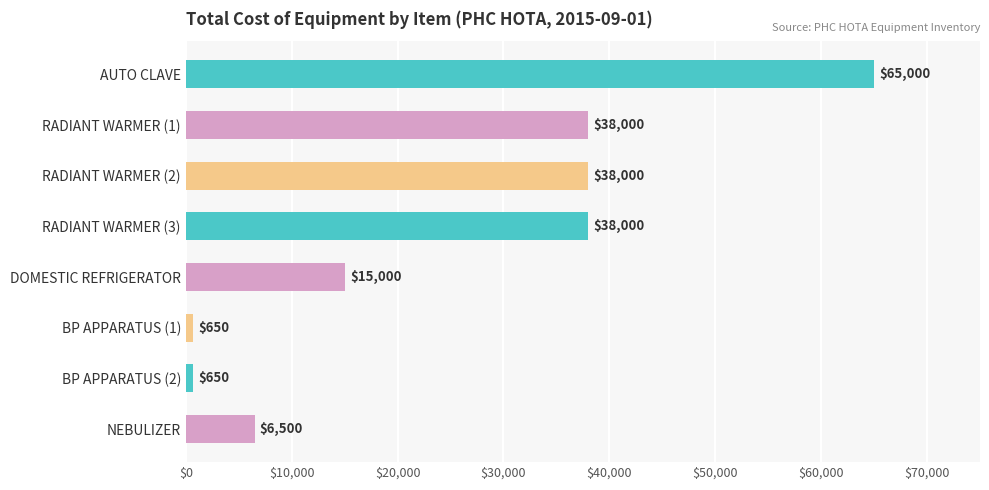

Reading top to bottom, what are all the values shown in this chart?

65000	38000	38000	38000	15000	650	650	6500